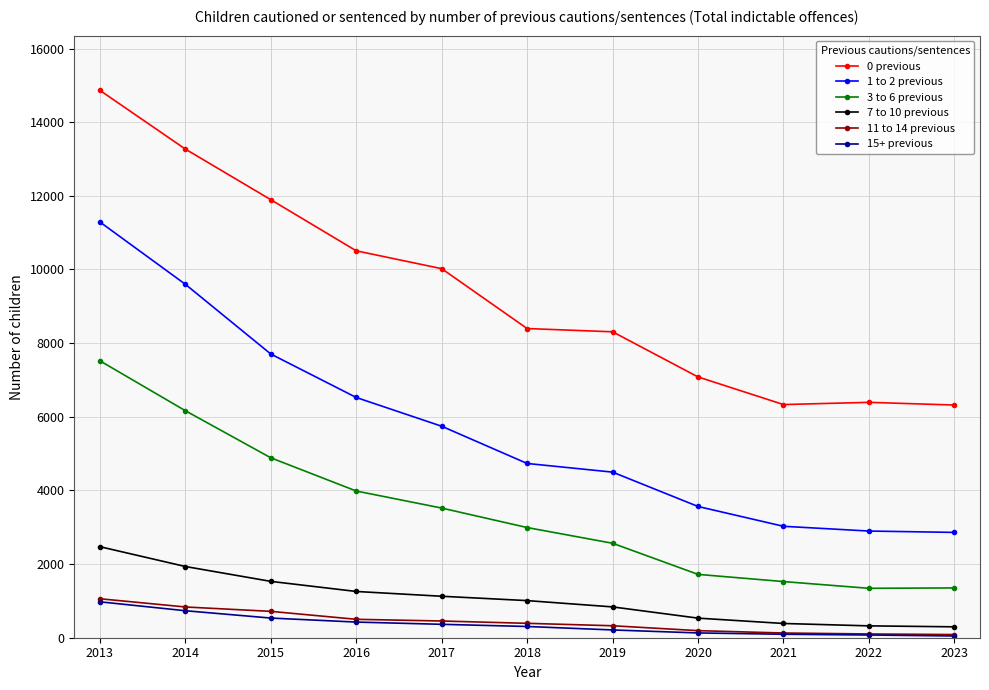

What is the maximum value for 11 to 14 previous?

1058